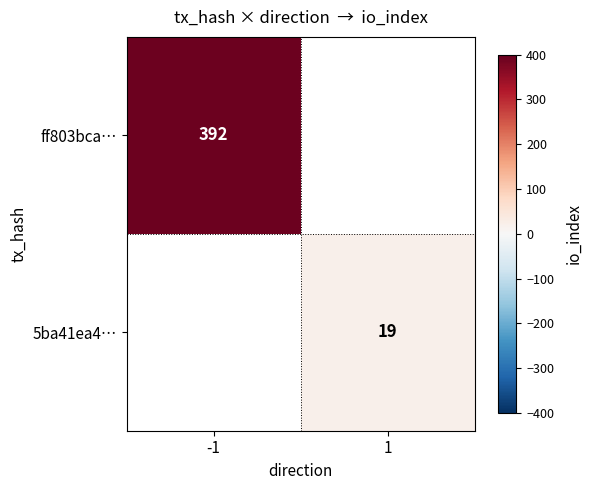

Is the value of ff803bca… at -1 greater than the value of 5ba41ea4… at 1?

Yes